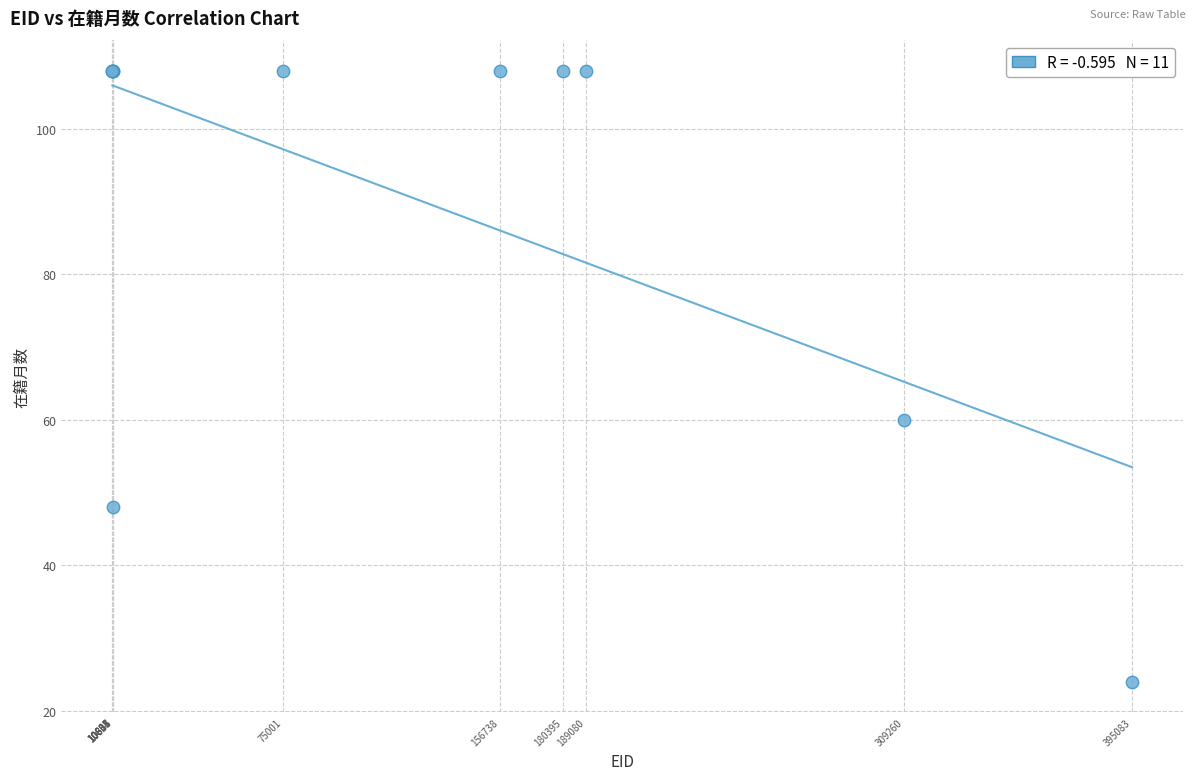

What Y value in the scatter plot is closest to 66?

60